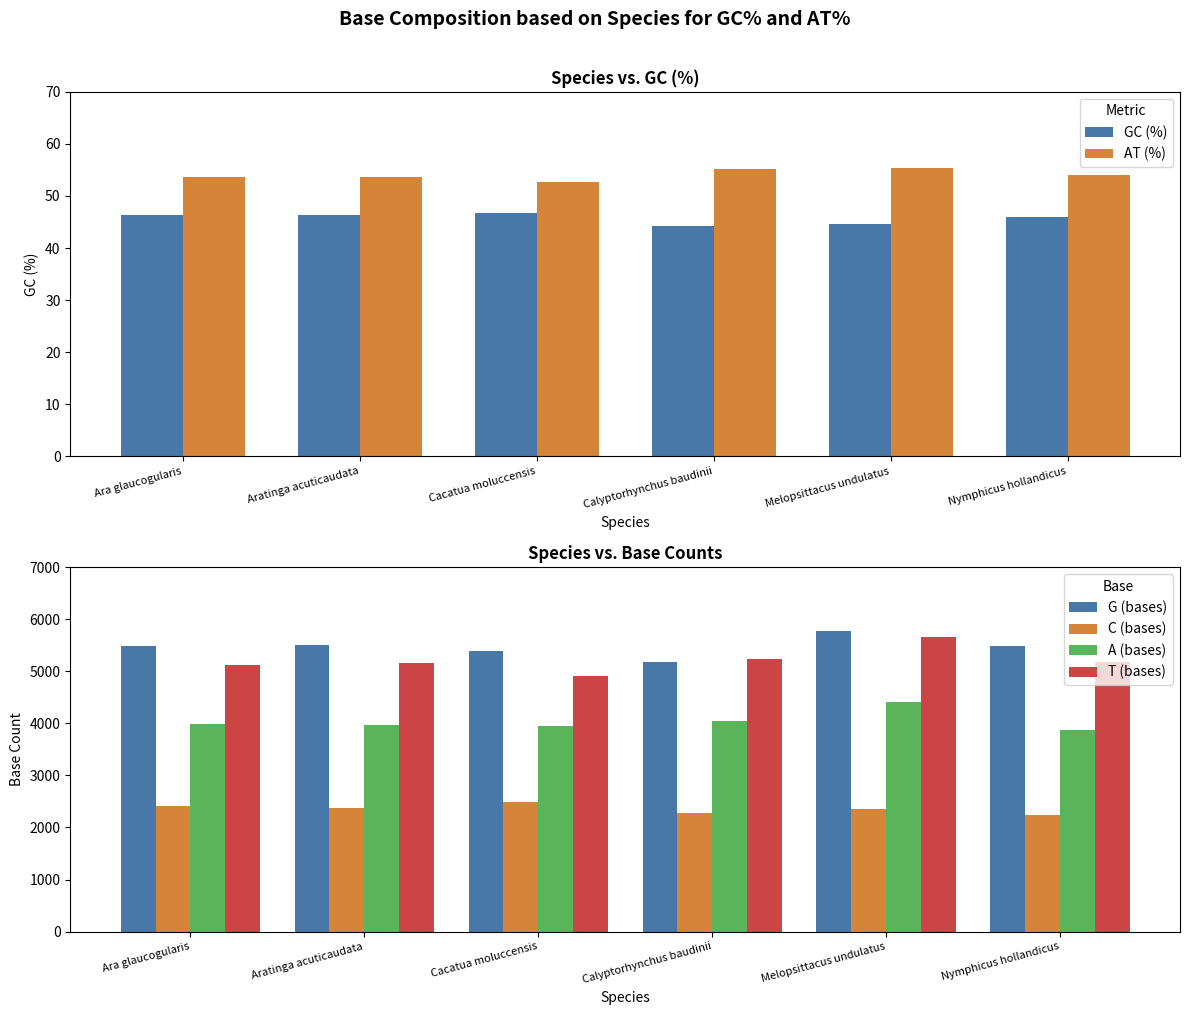

Is it true that AT (%) equals 76.9 at Ara glaucogularis?

False